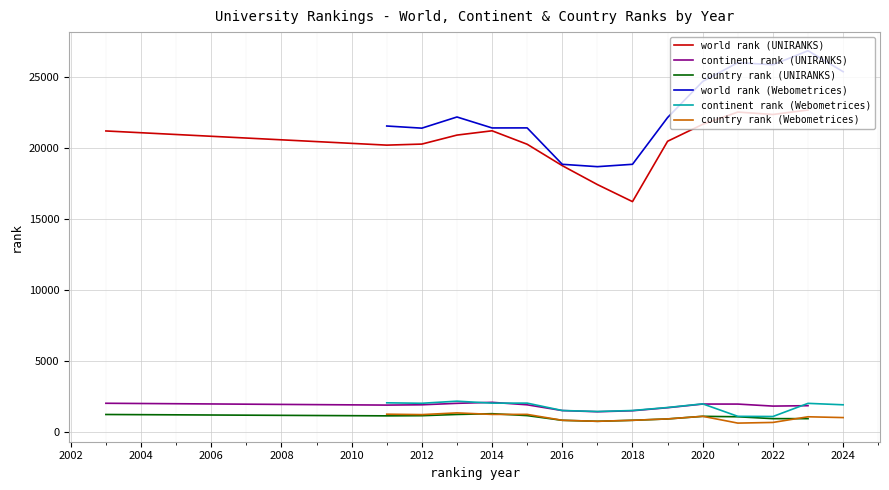

True or false: country rank (Webometrices) and world rank (Webometrices) cross at least once.

False